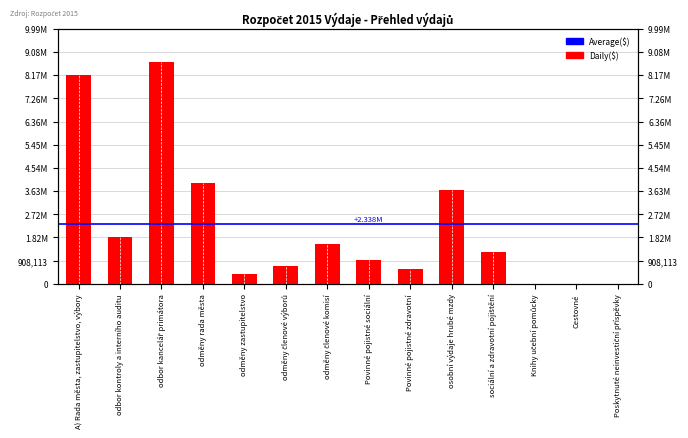

Is it true that the value at sociální a zdravotní pojištění is 768038?

False